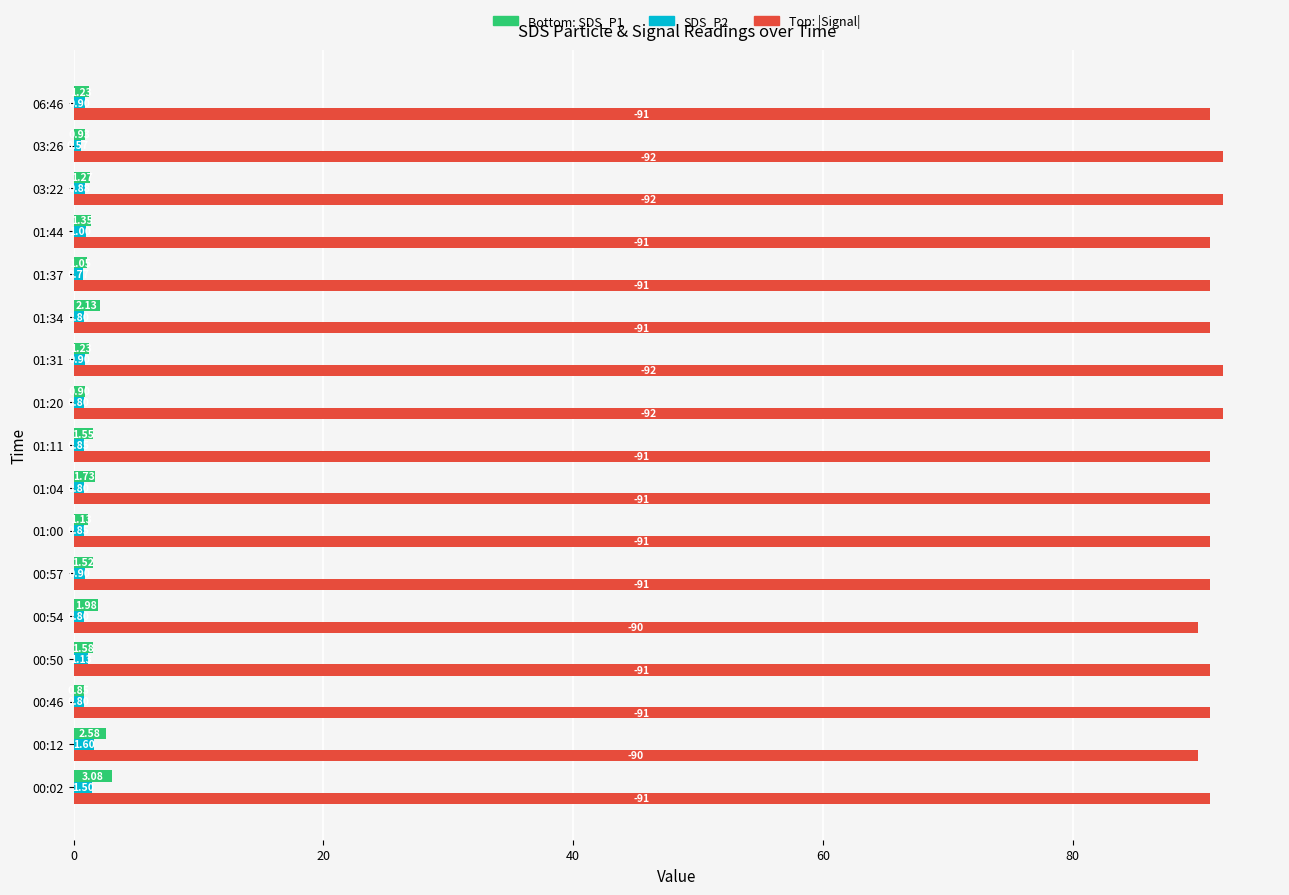

What is the spread (max minus min) of values at 06:46?

90.1